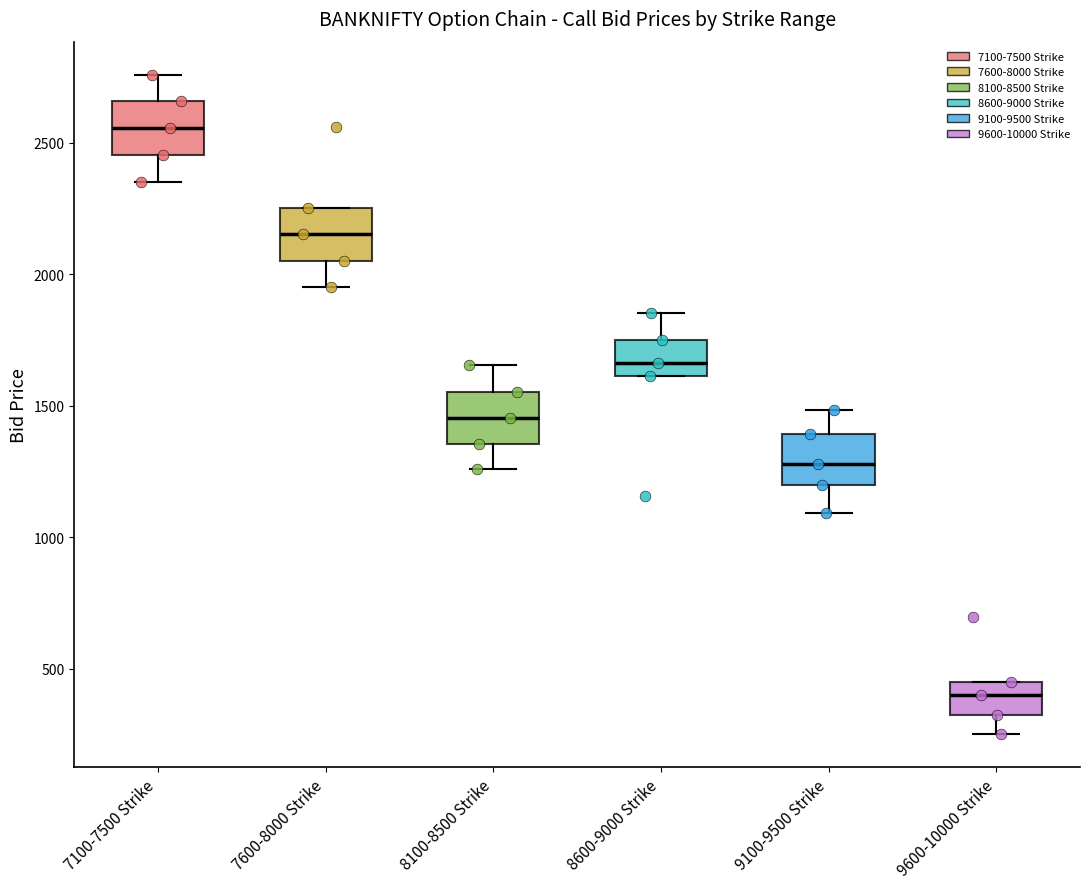

Reading left to right, transcribe this box plot: for each box, give where its median line is, the range the box spans, and where its two whiskers end, as read against the y-axis. The values are not printed on the chart, so give them approximately, as read against the axis.

7100-7500 Strike: median 2550, box 2450 to 2650, whiskers 2350 to 2750
7600-8000 Strike: median 2150, box 2050 to 2250, whiskers 1950 to 2250
8100-8500 Strike: median 1450, box 1350 to 1550, whiskers 1250 to 1650
8600-9000 Strike: median 1650, box 1600 to 1750, whiskers 1600 to 1850
9100-9500 Strike: median 1300, box 1200 to 1400, whiskers 1100 to 1500
9600-10000 Strike: median 400, box 350 to 450, whiskers 250 to 450